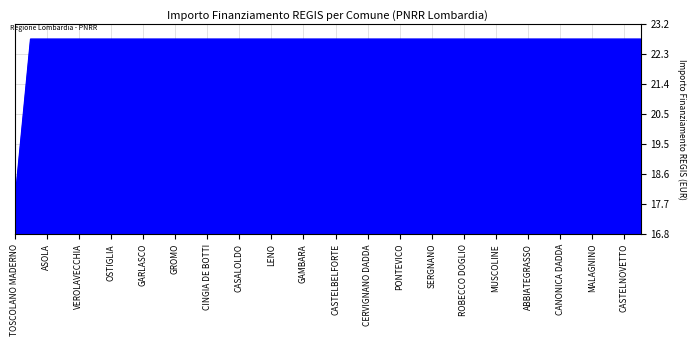

What is the minimum value shown in the chart?

17.7